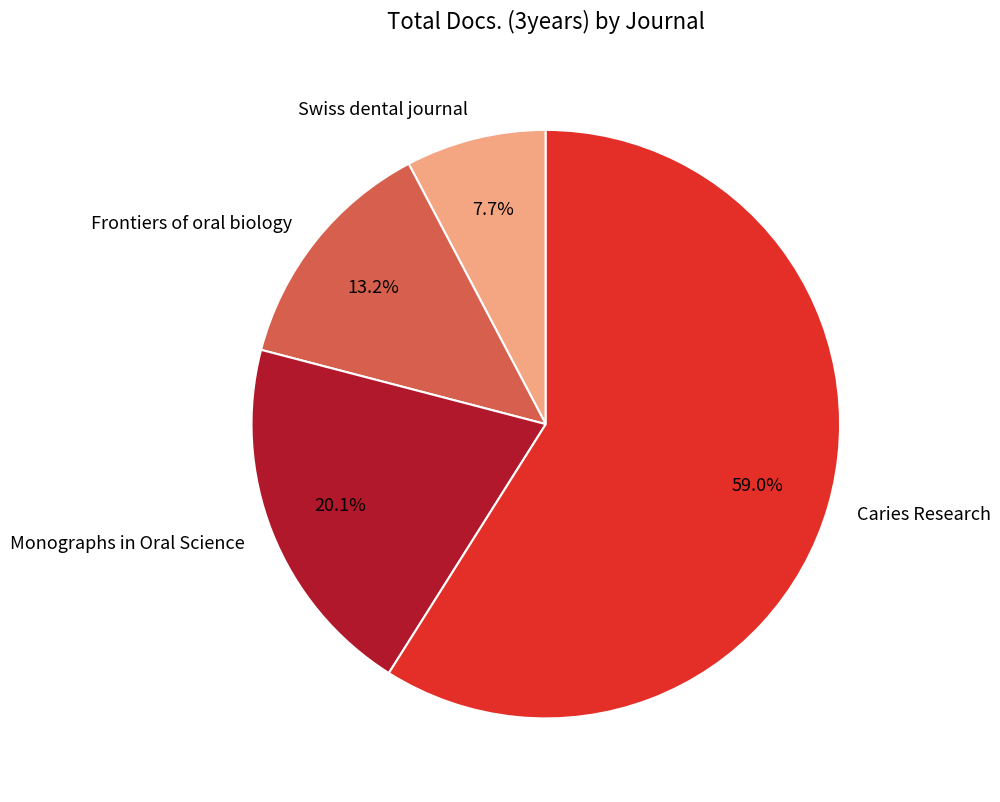

To the nearest percent, what portion does Frontiers of oral biology represent?

13%